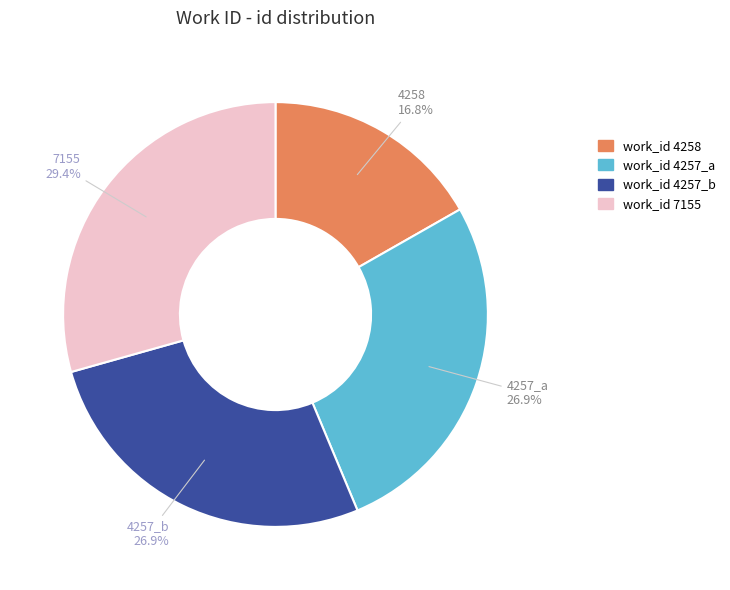

Is there any slice that represents more than half of the pie?

No